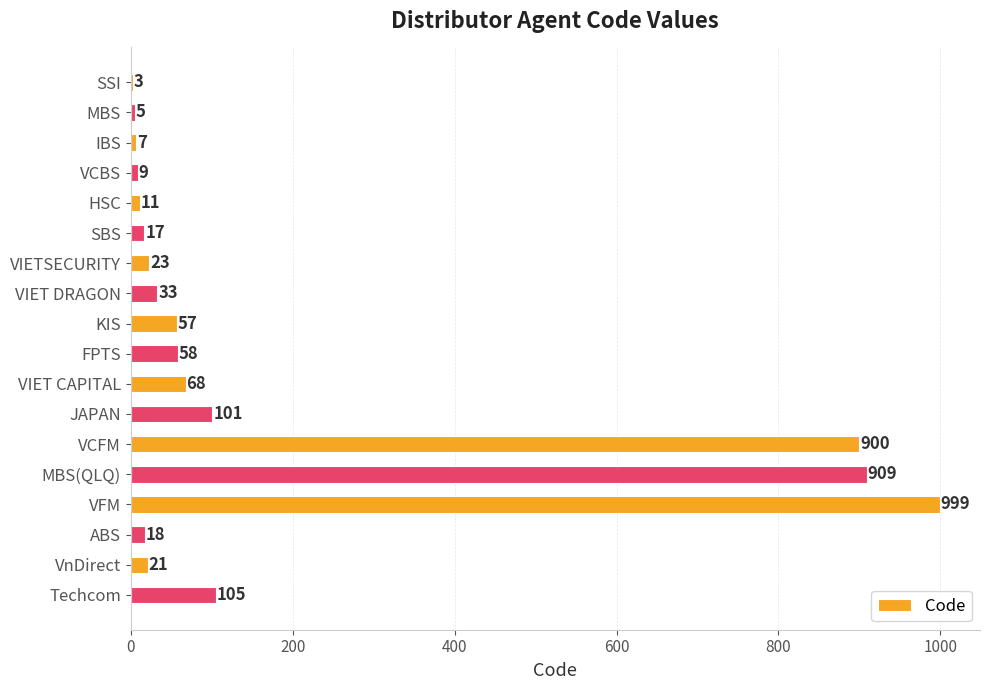

Reading top to bottom, transcribe all the data shown in this chart.

SSI=3	MBS=5	IBS=7	VCBS=9	HSC=11	SBS=17	VIETSECURITY=23	VIET DRAGON=33	KIS=57	FPTS=58	VIET CAPITAL=68	JAPAN=101	VCFM=900	MBS(QLQ)=909	VFM=999	ABS=18	VnDirect=21	Techcom=105